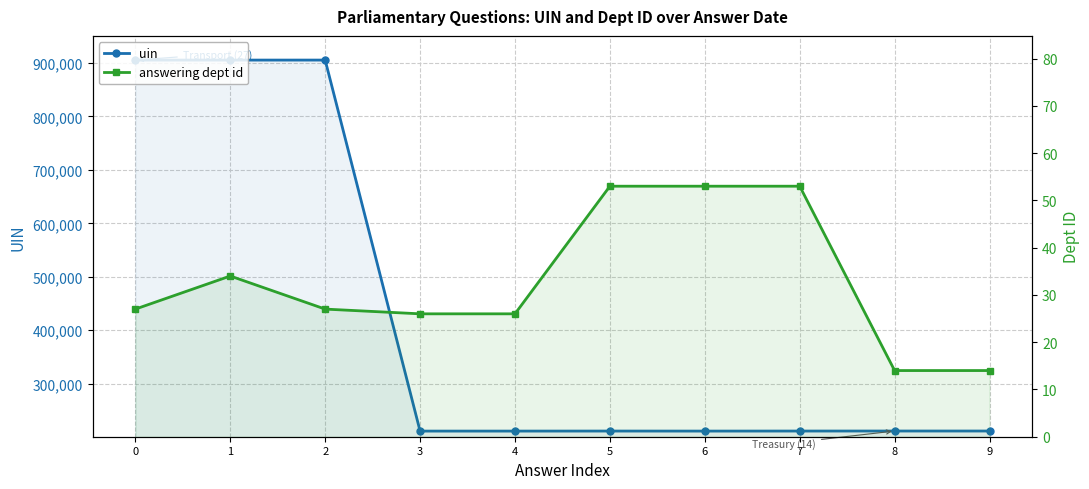

What is the total value across all series at 4?

211080